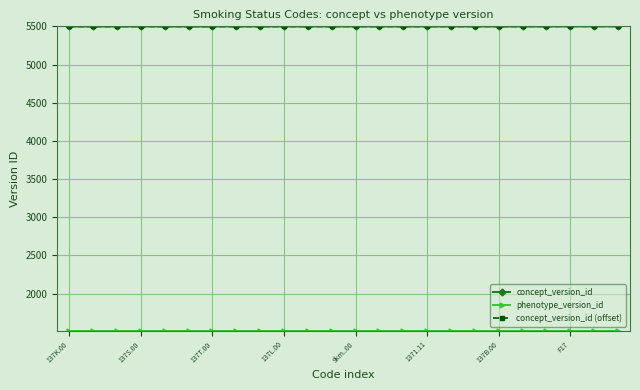

Does the chart display data point markers on the line(s)?

Yes